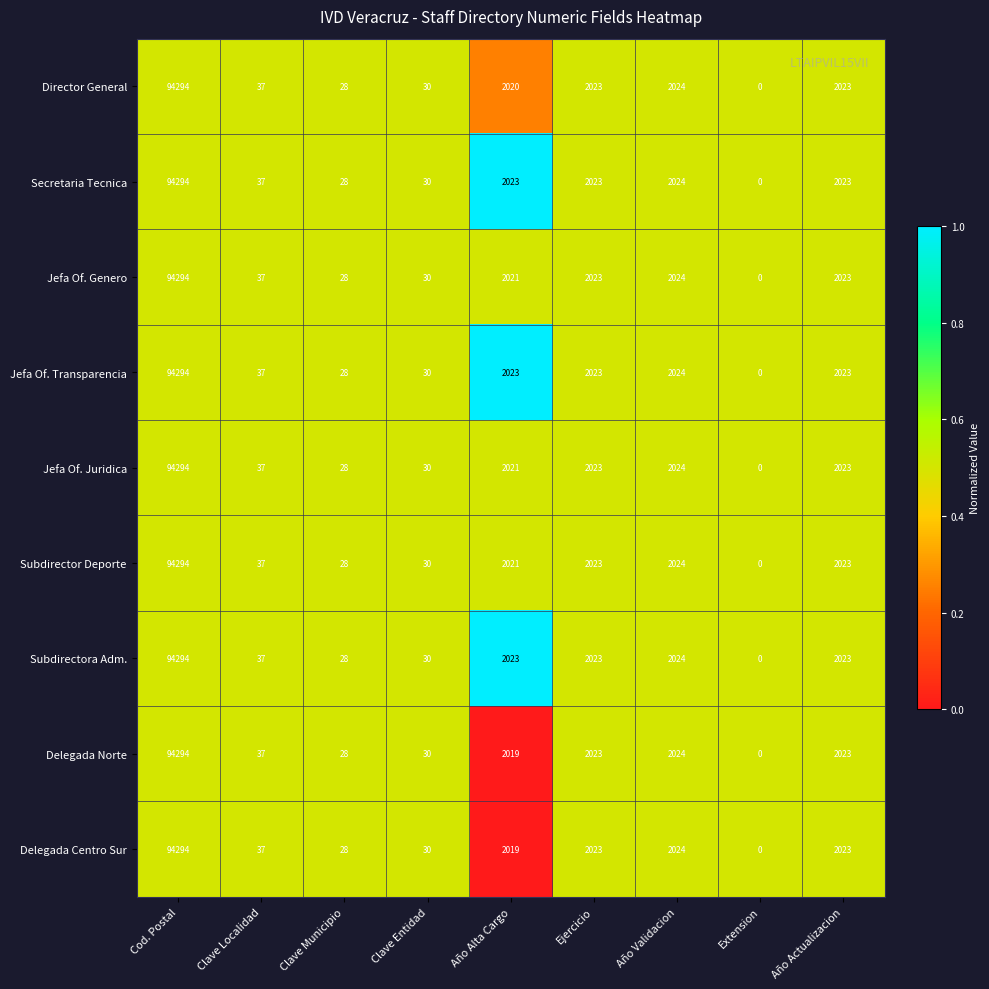

Is the value of Delegada Norte at Año Actualizacion greater than the value of Jefa Of. Juridica at Clave Entidad?

Yes